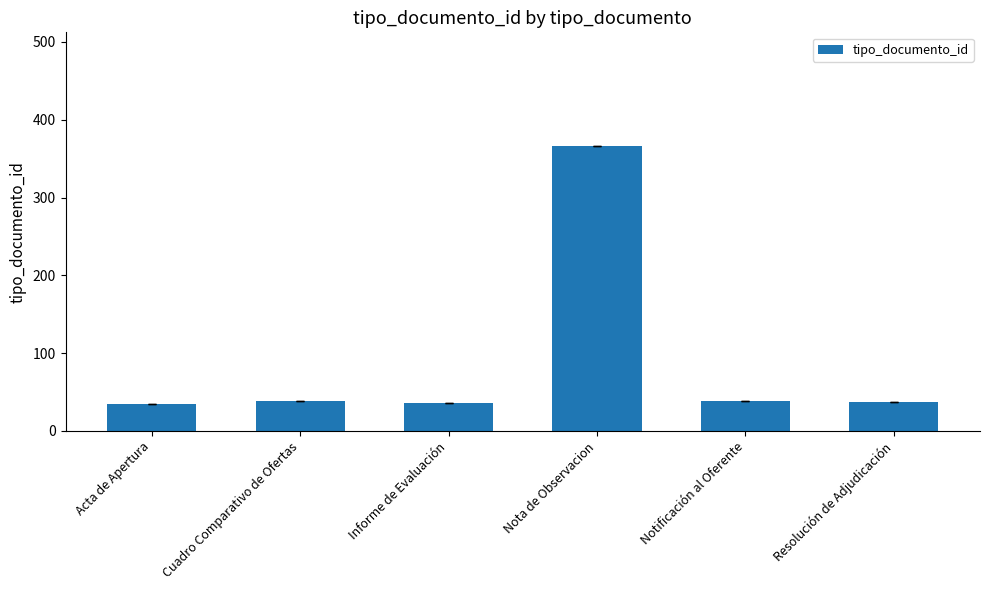

Does the chart contain any negative values?

No